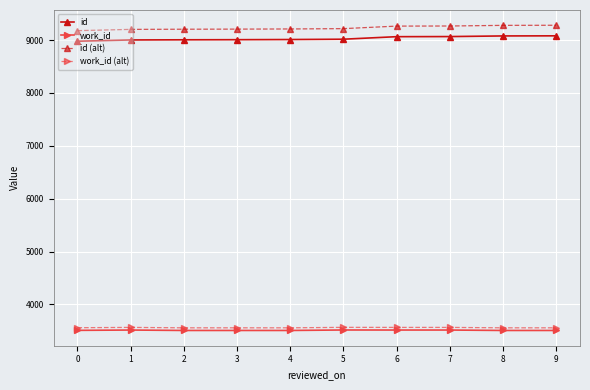

What is the sum of all id values?

90316